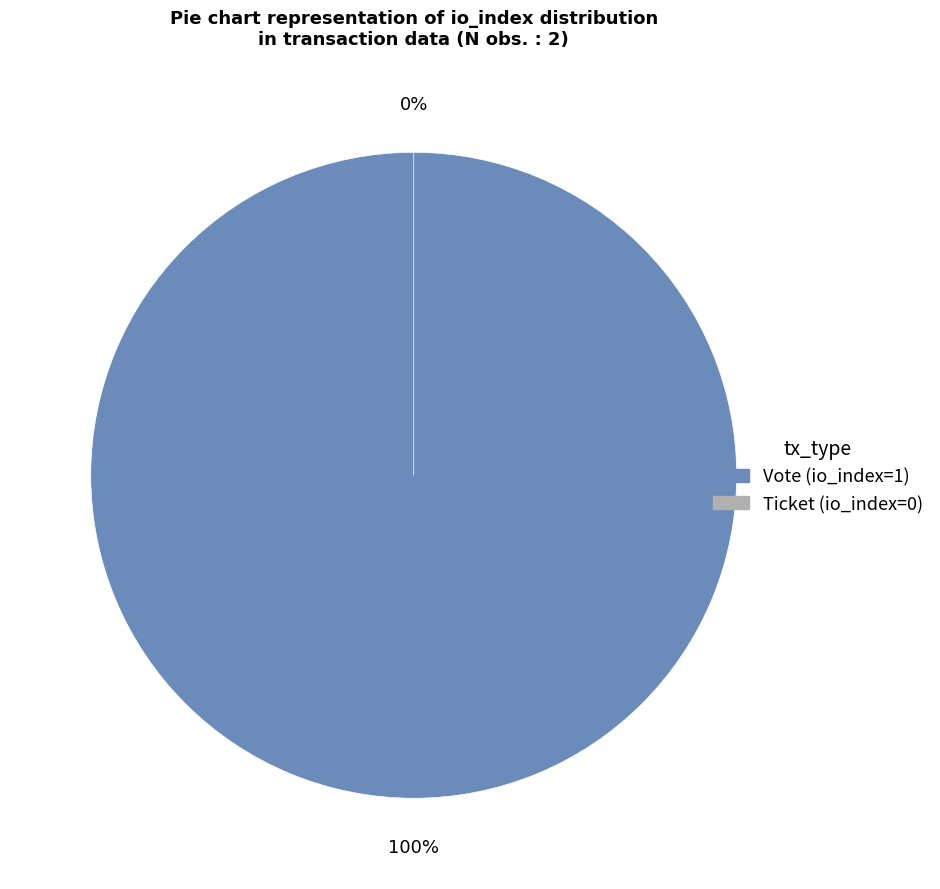

To the nearest percent, what is the difference between the largest and smallest slice percentages?

100%